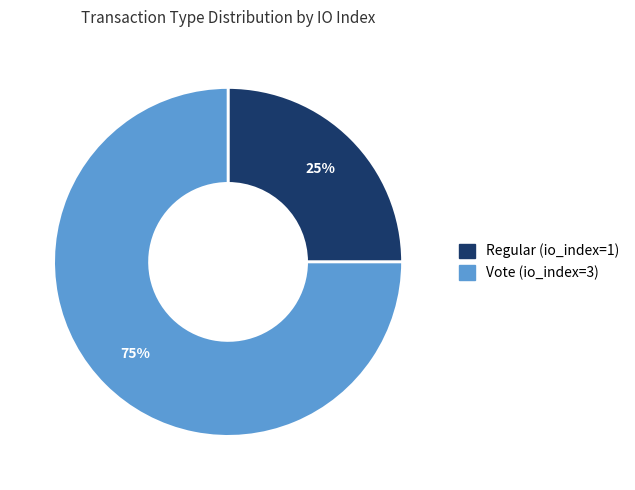

Combined, do Vote (io_index=3) and Regular (io_index=1) account for over 50%?

Yes